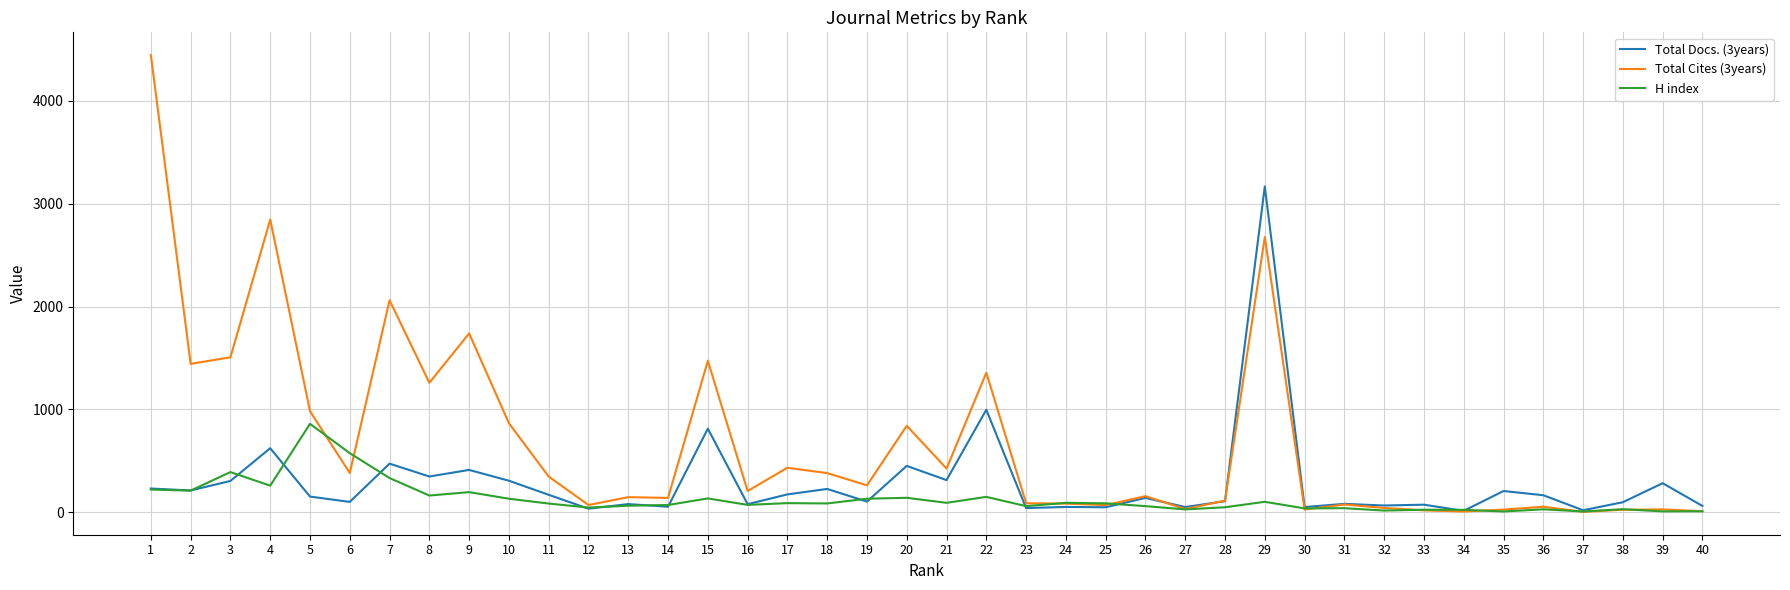

What is the difference between the second highest and second lowest values in the Total Cites (3years) series?

2838